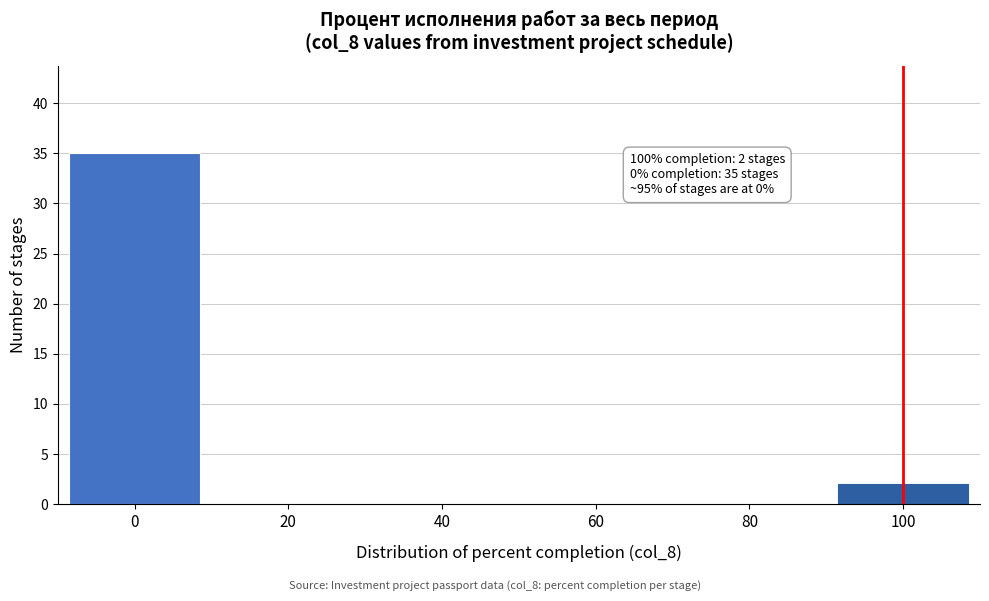

Which range on the x-axis has the tallest bar?

-10 to 10